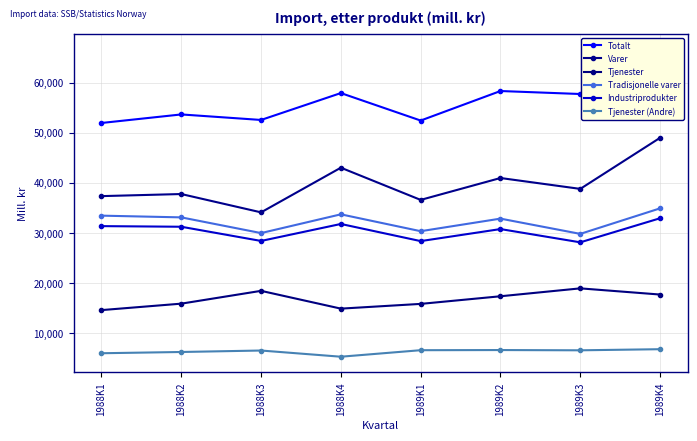

In Industriprodukter, how many points are lower than both neighbors (excluding endpoints)?

3